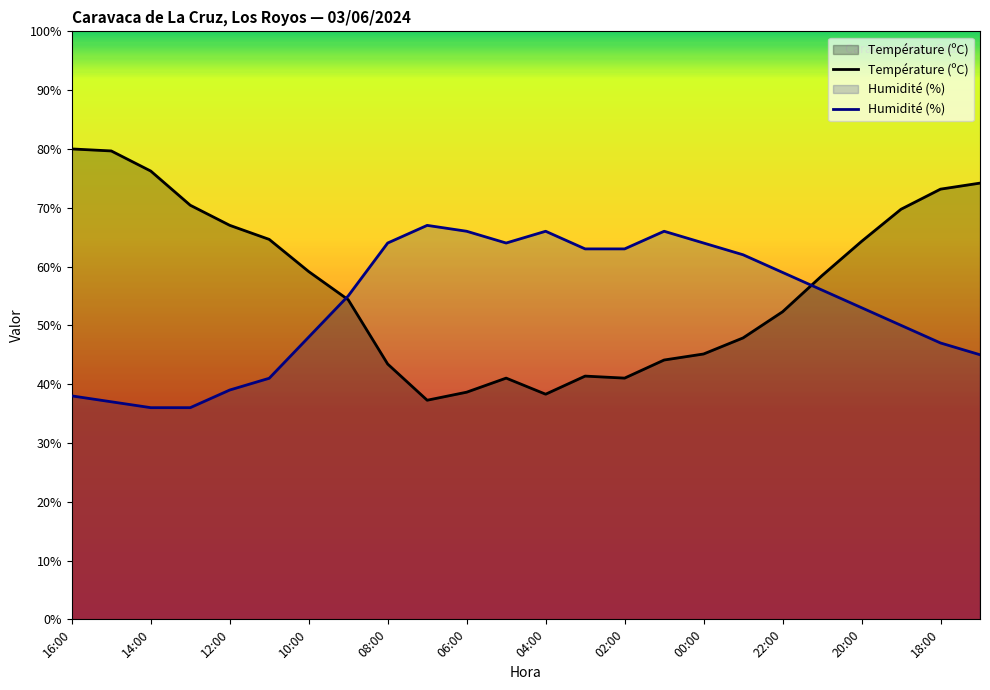

List the series in order of their peak value, highest first.

Température (ºC), Humidité (%)